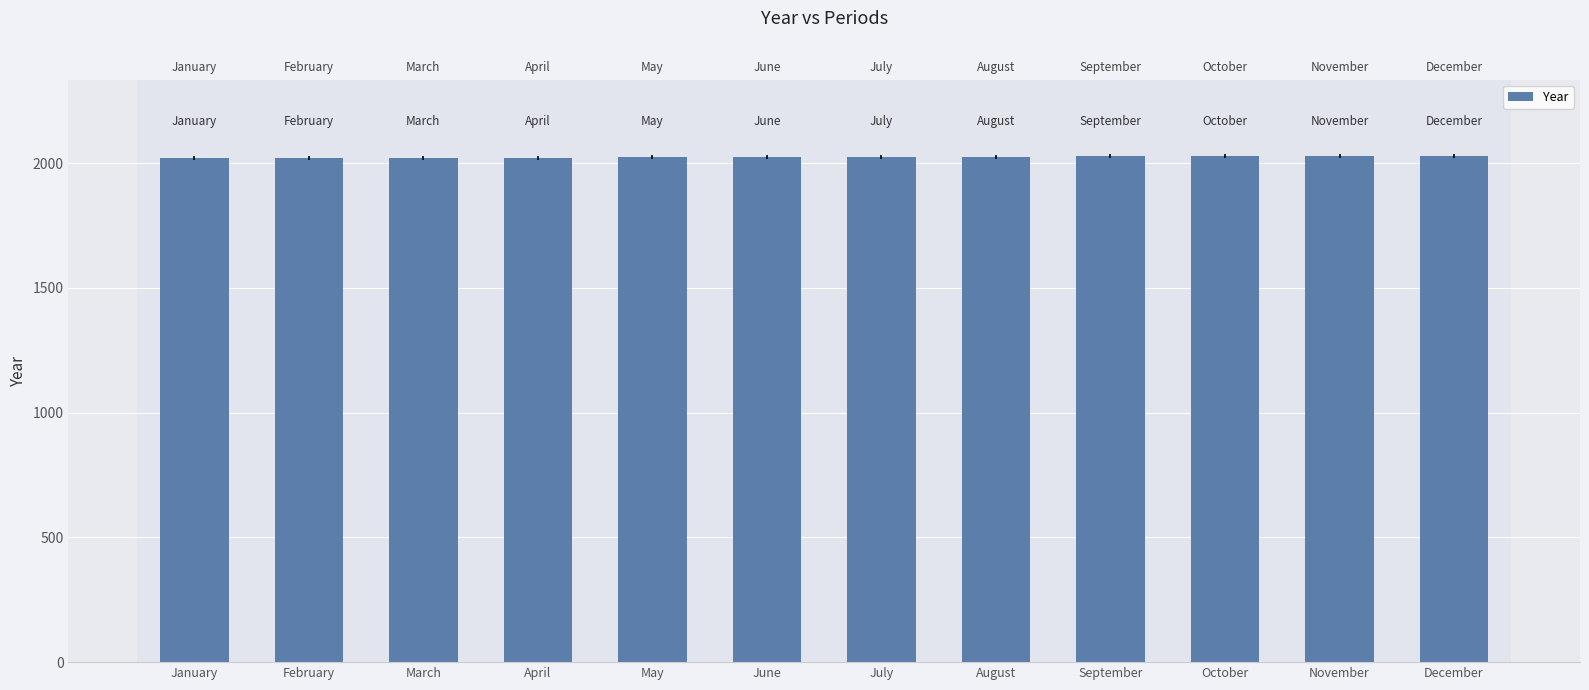

The value at November is 3328. True or false?

False